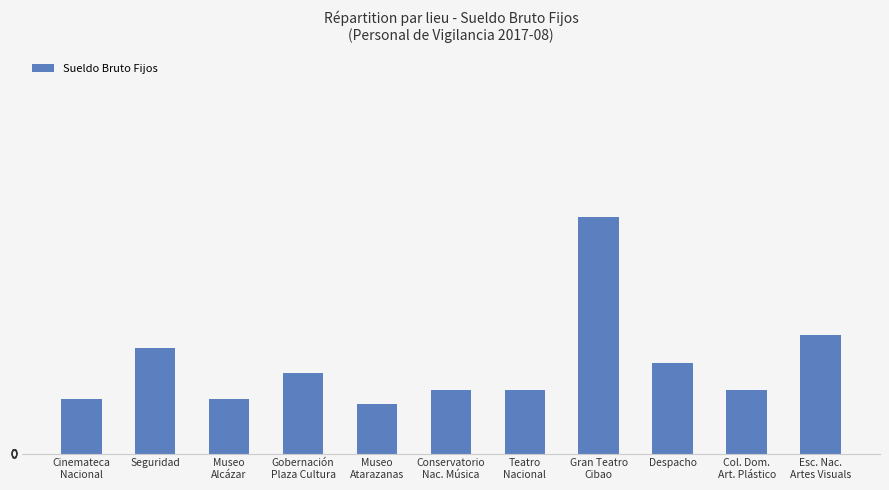

Count the number of categories in the chart.

11